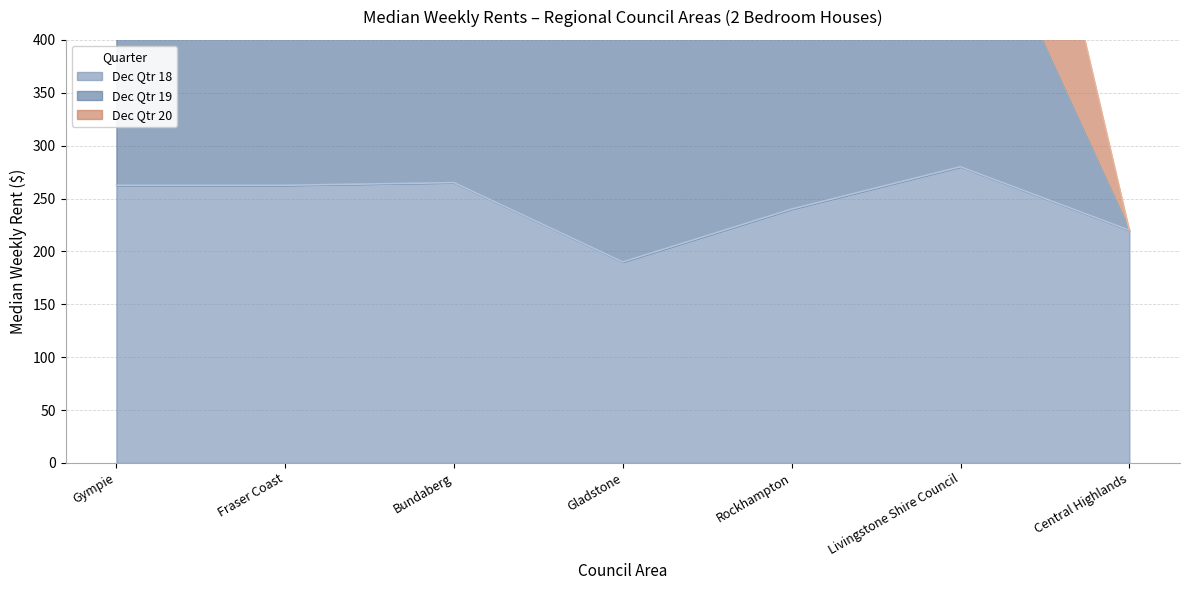

Is it true that Dec Qtr 18 equals 391.1 at Gympie?

False